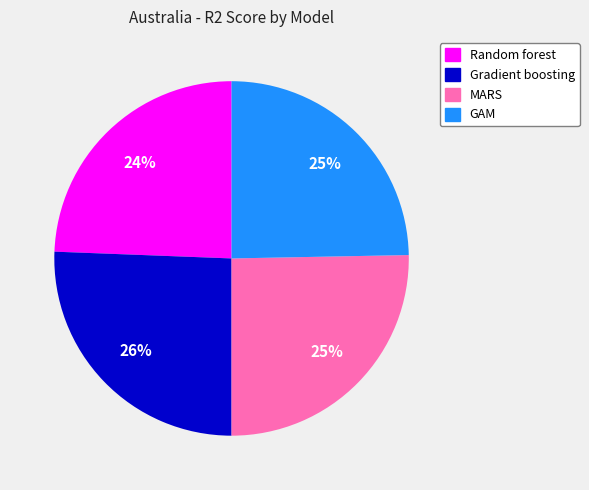

How many slices are in this pie chart?

4